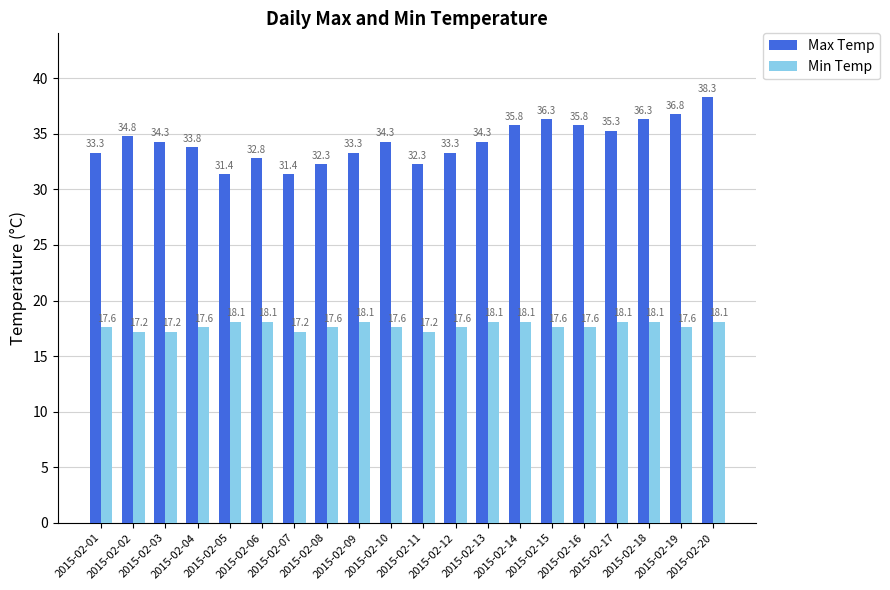

Which series changed the most between 2015-02-06 and 2015-02-10?

Max Temp